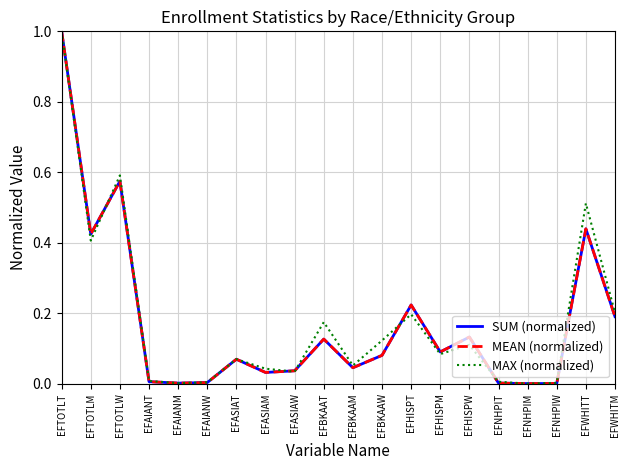

Is it true that SUM (normalized) equals 0.1 at EFHISPM?

True